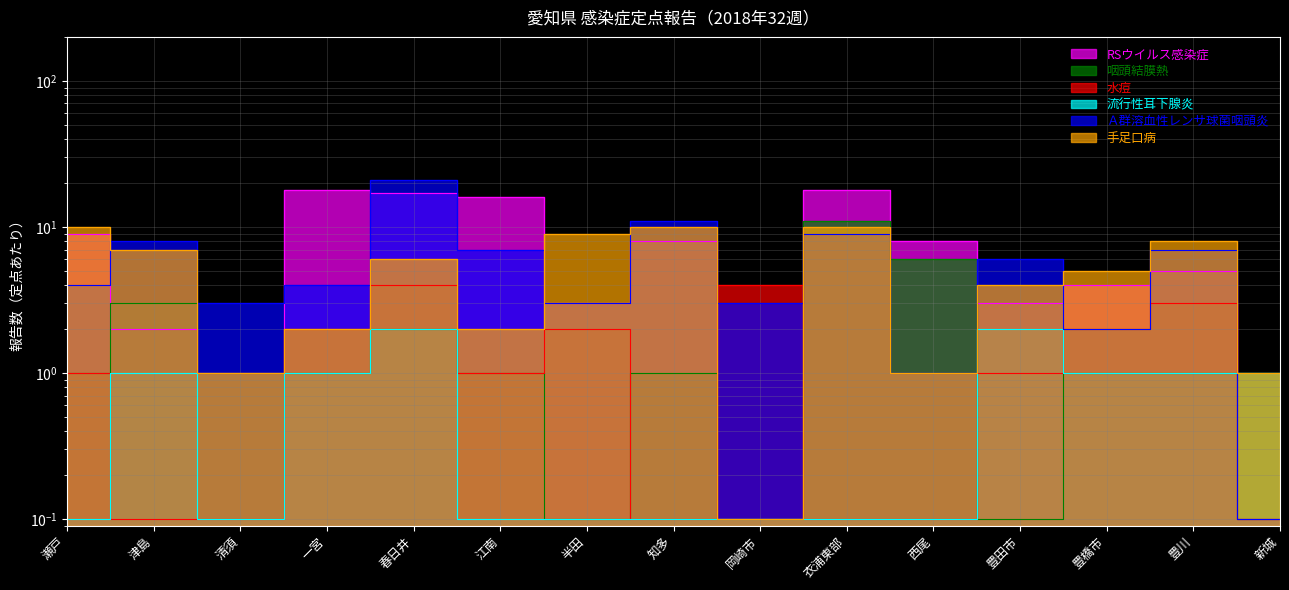

Which category has the highest value across all series?

春日井